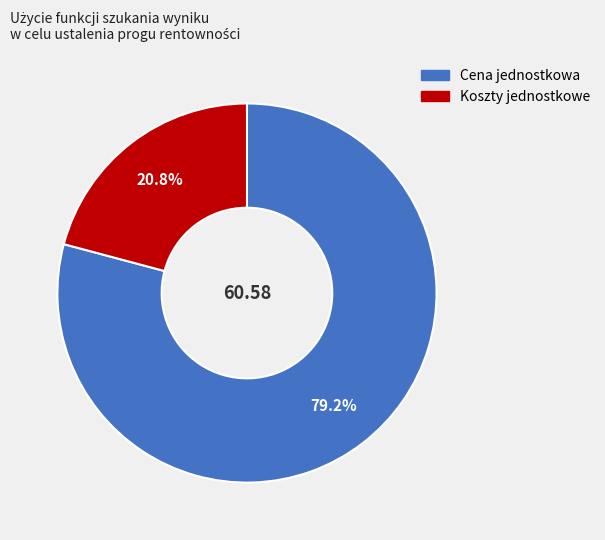

Is it true that Cena jednostkowa is 79% of the pie?

True